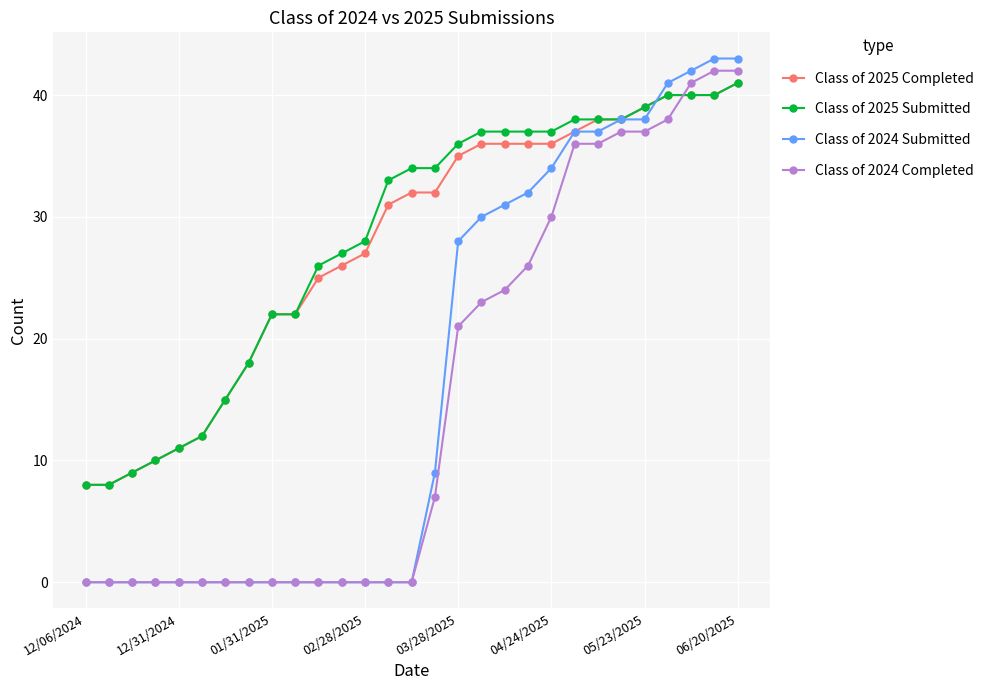

How many lines are shown in the chart?

4